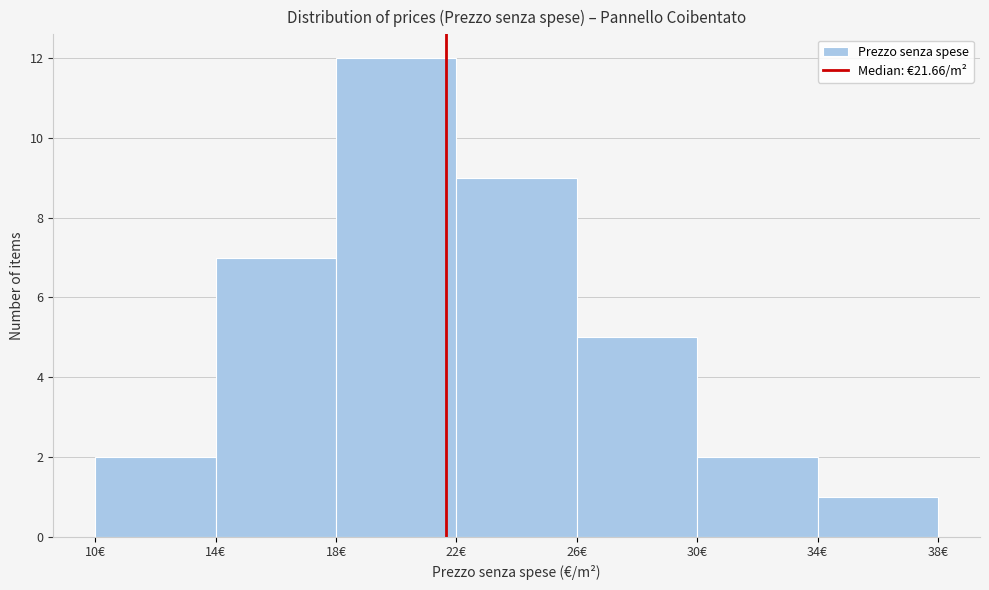

Reading left to right, list every bar in this chart as the range it spans on the x-axis followed by its height. The values are not printed on the chart, so give them approximately, as read against the axis.

10 to 14: 2
14 to 18: 7
18 to 22: 12
22 to 26: 9
26 to 30: 5
30 to 34: 2
34 to 38: 1